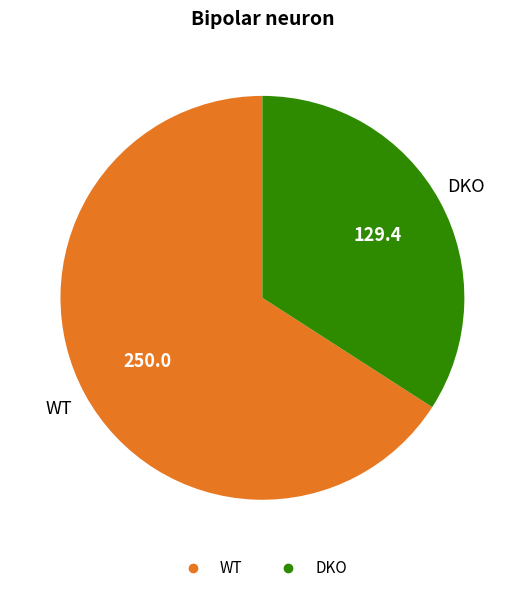

Is WT the majority of the pie?

Yes